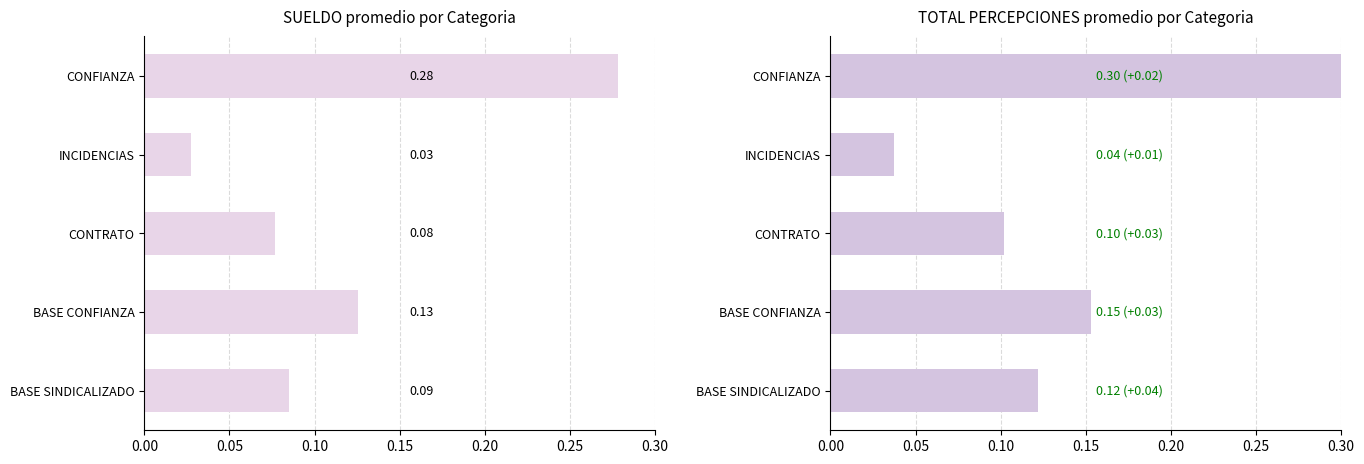

What is the difference between the second highest and second lowest values in the TOTAL PERCEPCIONES series?

0.1